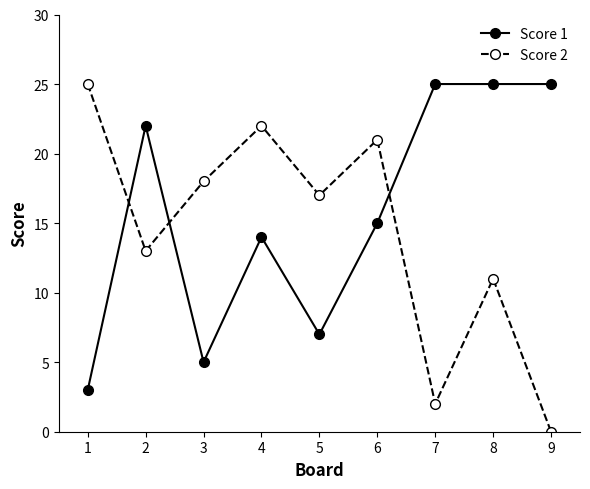

How many lines are shown in the chart?

2